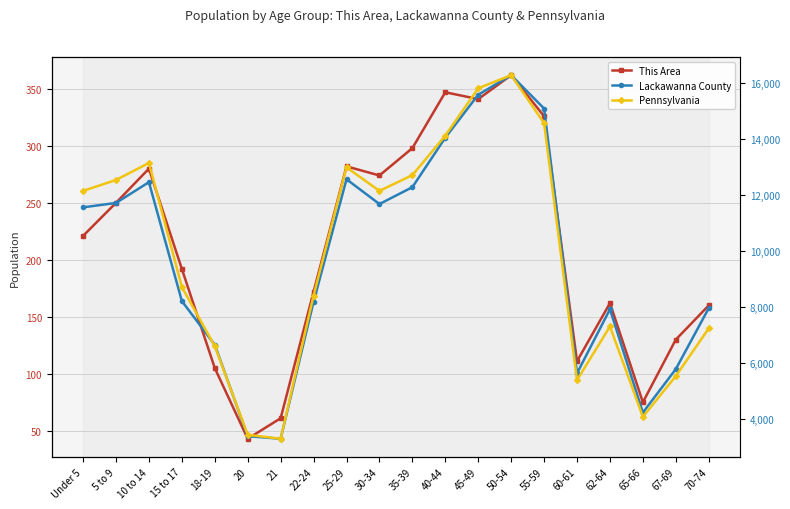

Is it true that This Area equals 347 at 40-44?

True